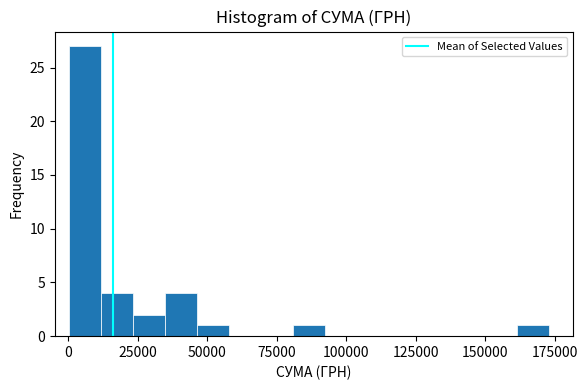

Around what value on the x-axis is the tallest bar? Give the approximate position of its centre, as read against the axis.

5000